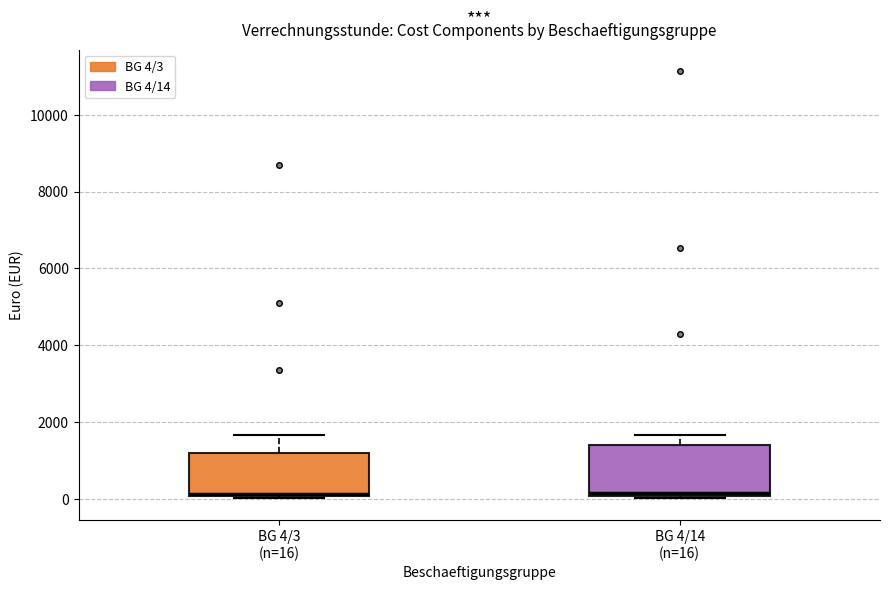

Where is the upper edge of the box for BG 4/3 (n=16) on the y-axis? The values are not printed on the chart, so give them approximately, as read against the axis.

1200